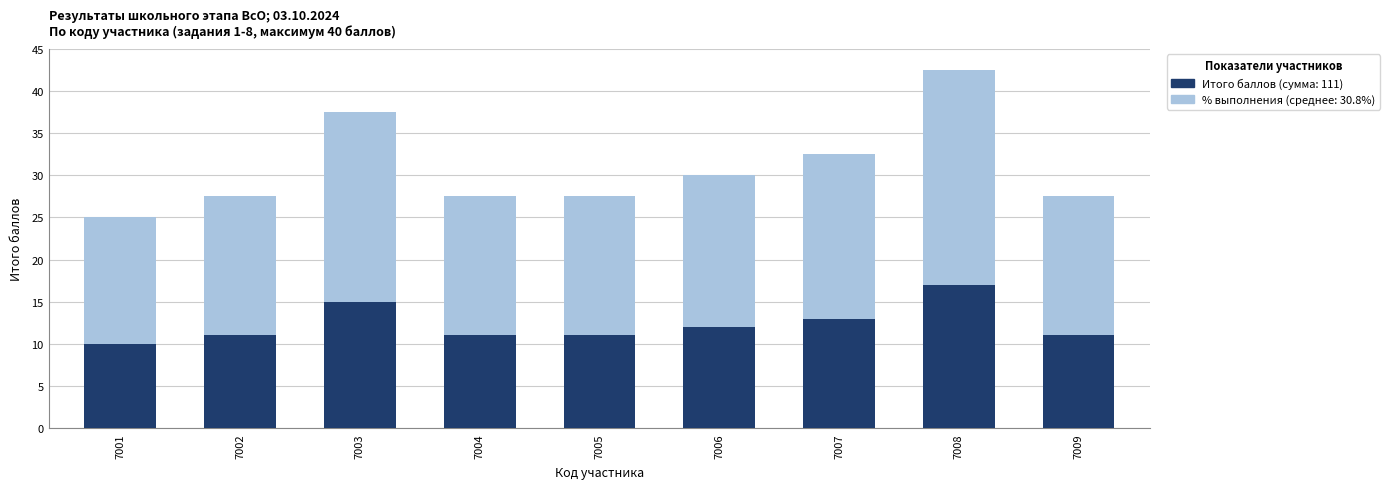

What is the minimum value for Итого баллов?

10.0